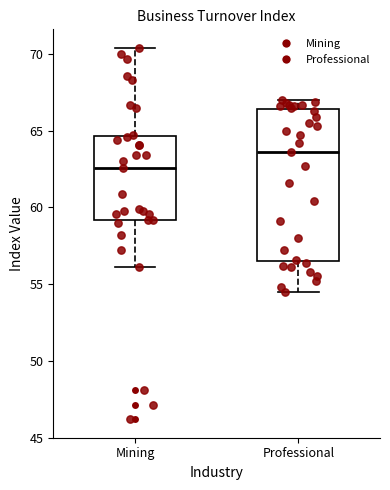

Comparing the boxes themselves (not the whiskers), which one is the tallest?

Professional